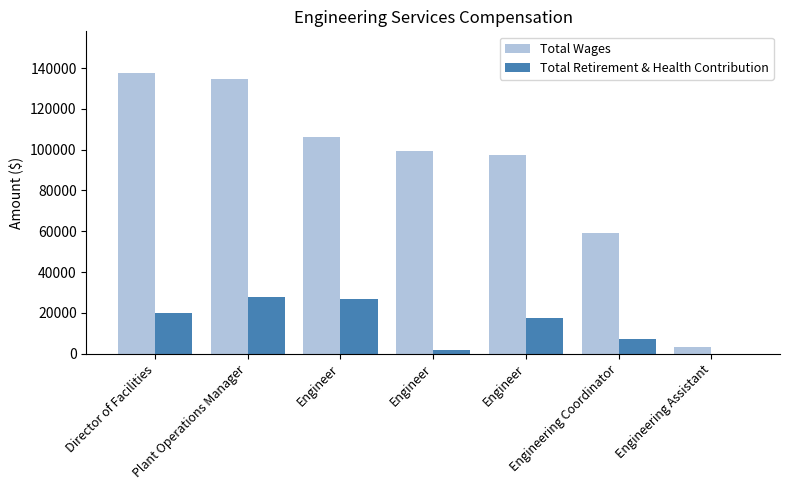

What are all the series names shown in the legend?

Total Wages, Total Retirement & Health Contribution